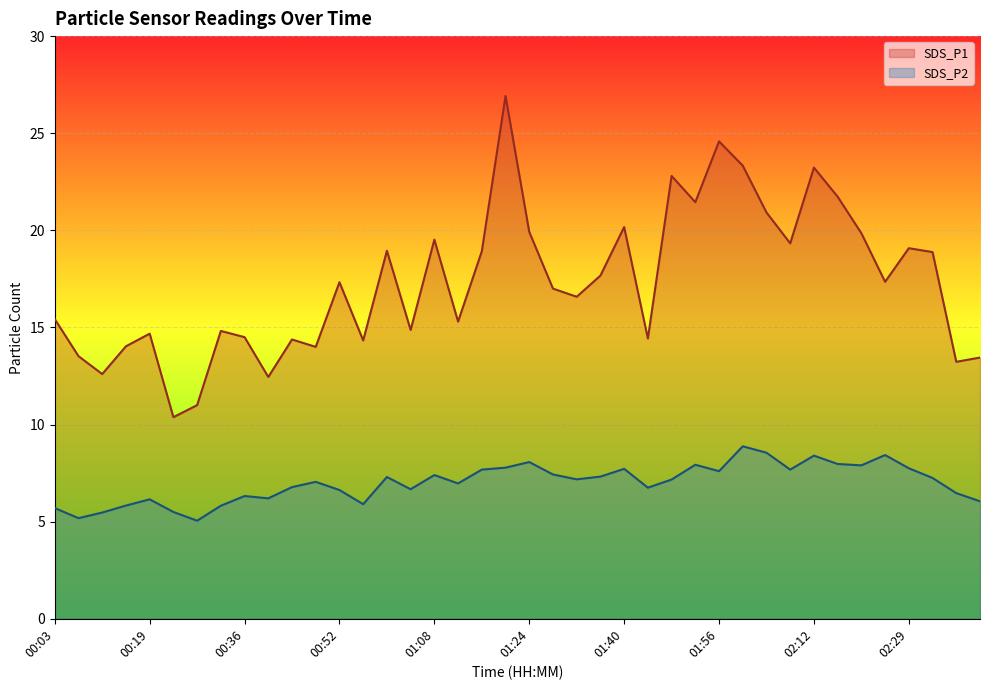

How many data points in SDS_P2 are less than 7?

18